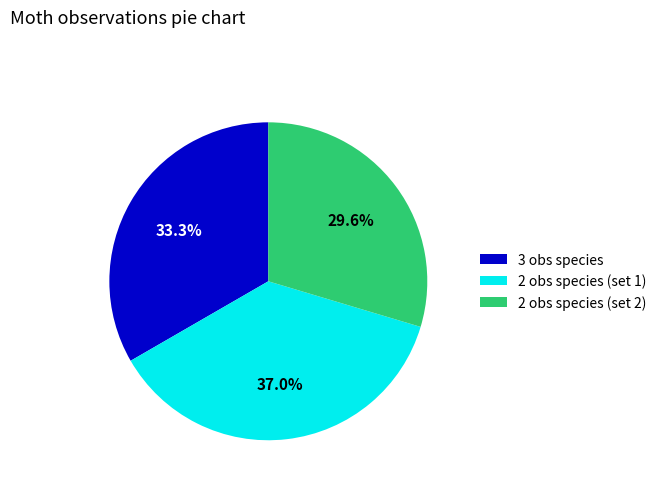

What is the smallest slice in the pie chart?

2 obs species (set 2)